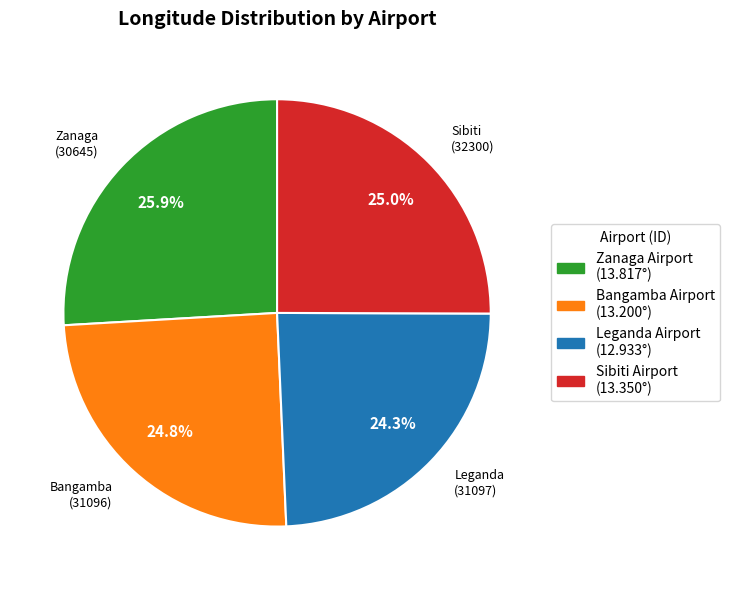

Is there any slice that represents more than half of the pie?

No